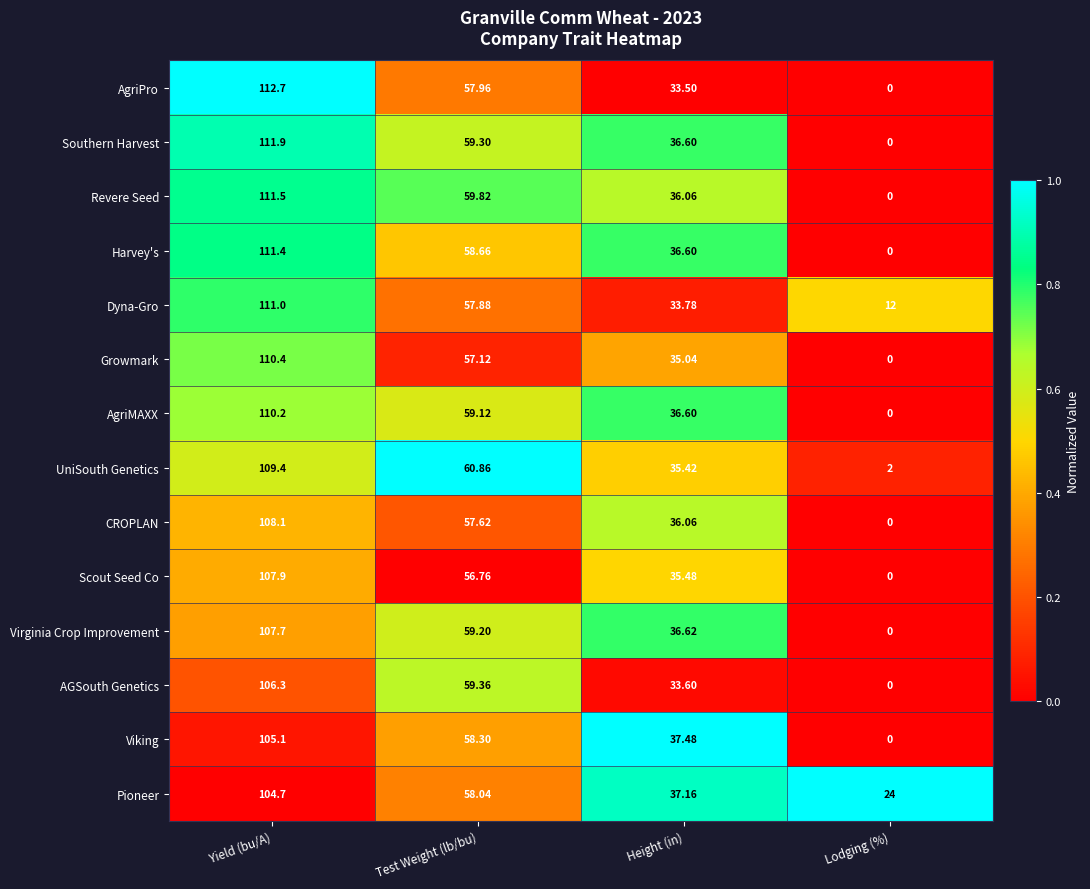

Which series changed the most between Test Weight (lb/bu) and Height (in)?

AGSouth Genetics